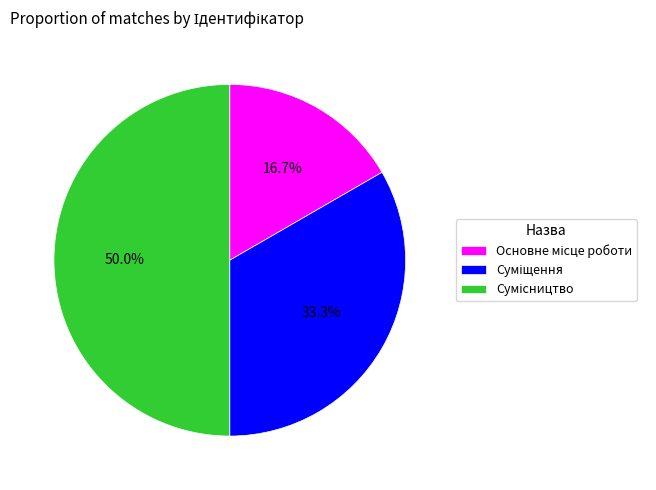

To the nearest percent, what is the difference between the Суміщення and Основне місце роботи slice percentages?

17%